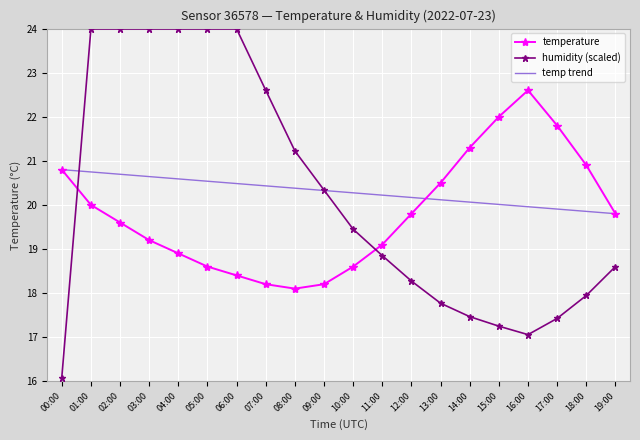

True or false: temperature has a value of 18.6 at 05:00.

True